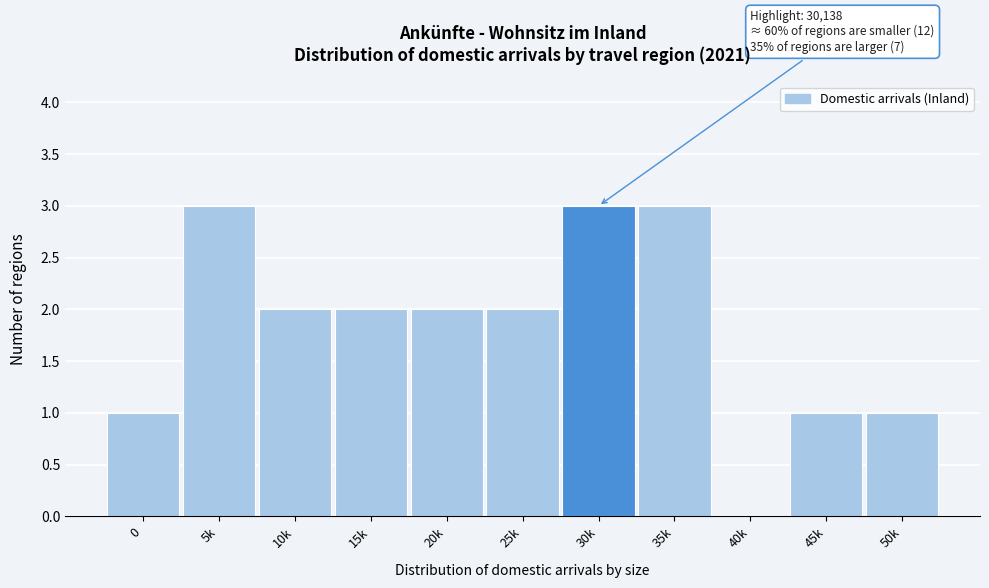

Reading left to right, extract all data points from this chart.

0=1	5k=3	10k=2	15k=2	20k=2	25k=2	30k=3	35k=3	40k=0	45k=1	50k=1